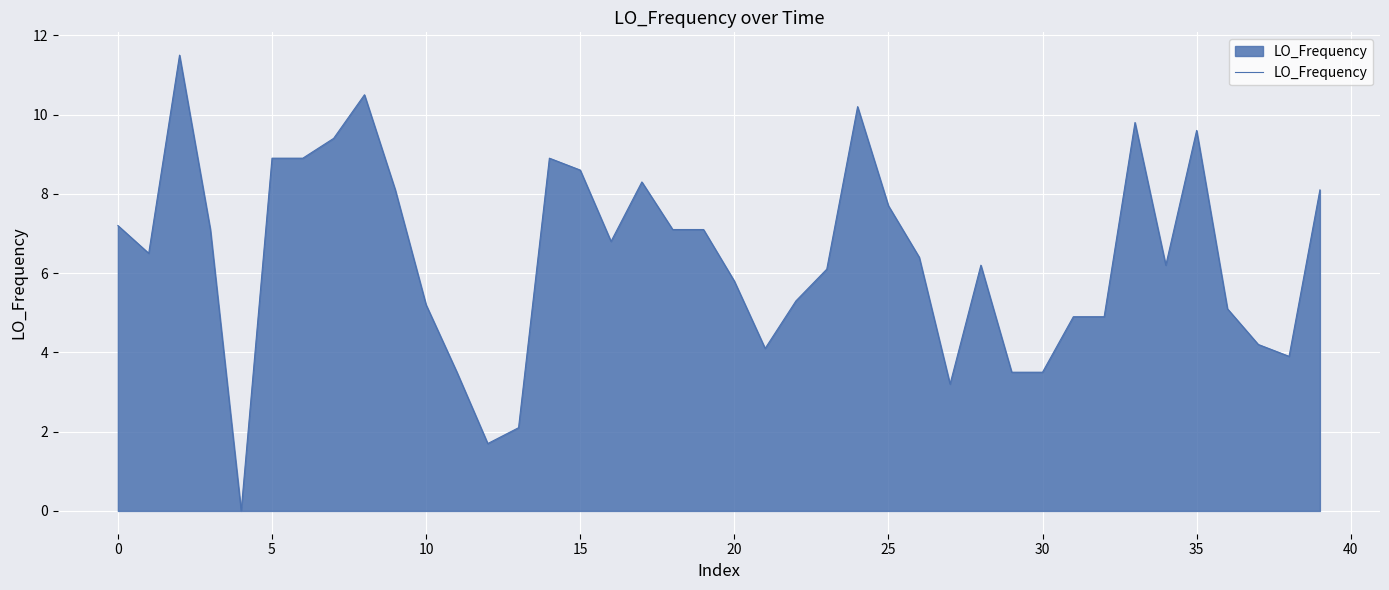

What is the difference between the maximum and minimum values?

11.5